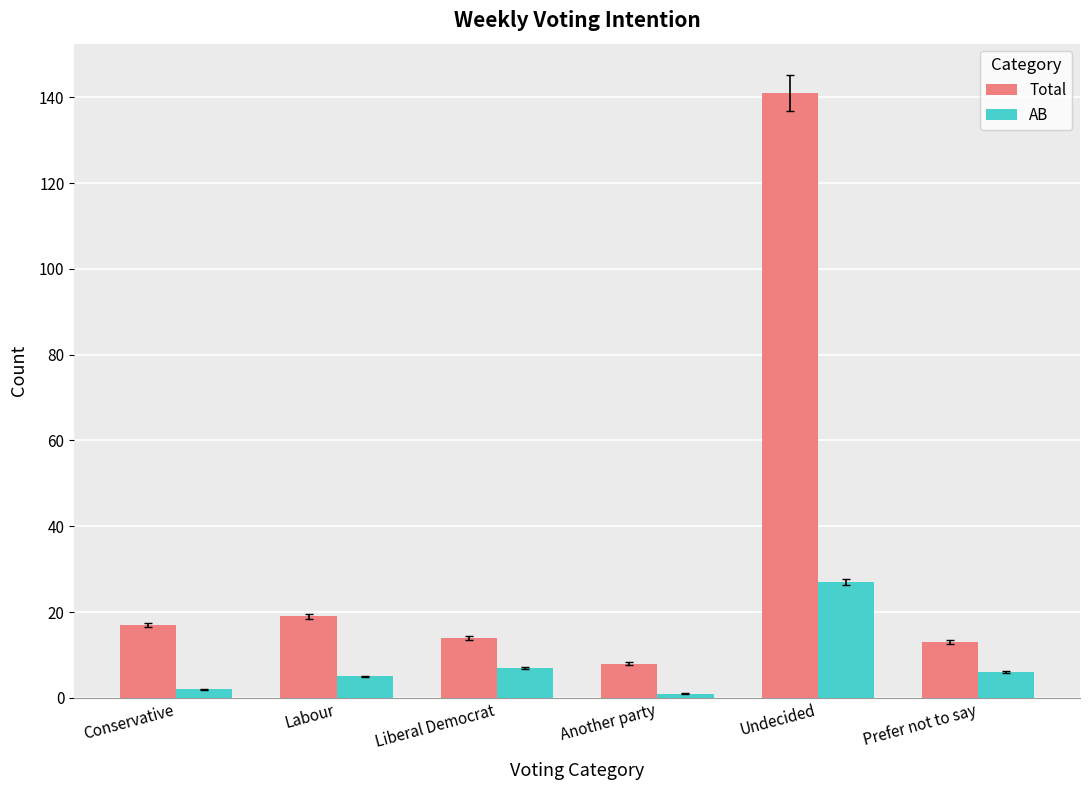

Reading left to right, what are all the values shown in this chart?

Total: Conservative=17	Labour=19	Liberal Democrat=14	Another party=8	Undecided=141	Prefer not to say=13
AB: Conservative=2	Labour=5	Liberal Democrat=7	Another party=1	Undecided=27	Prefer not to say=6